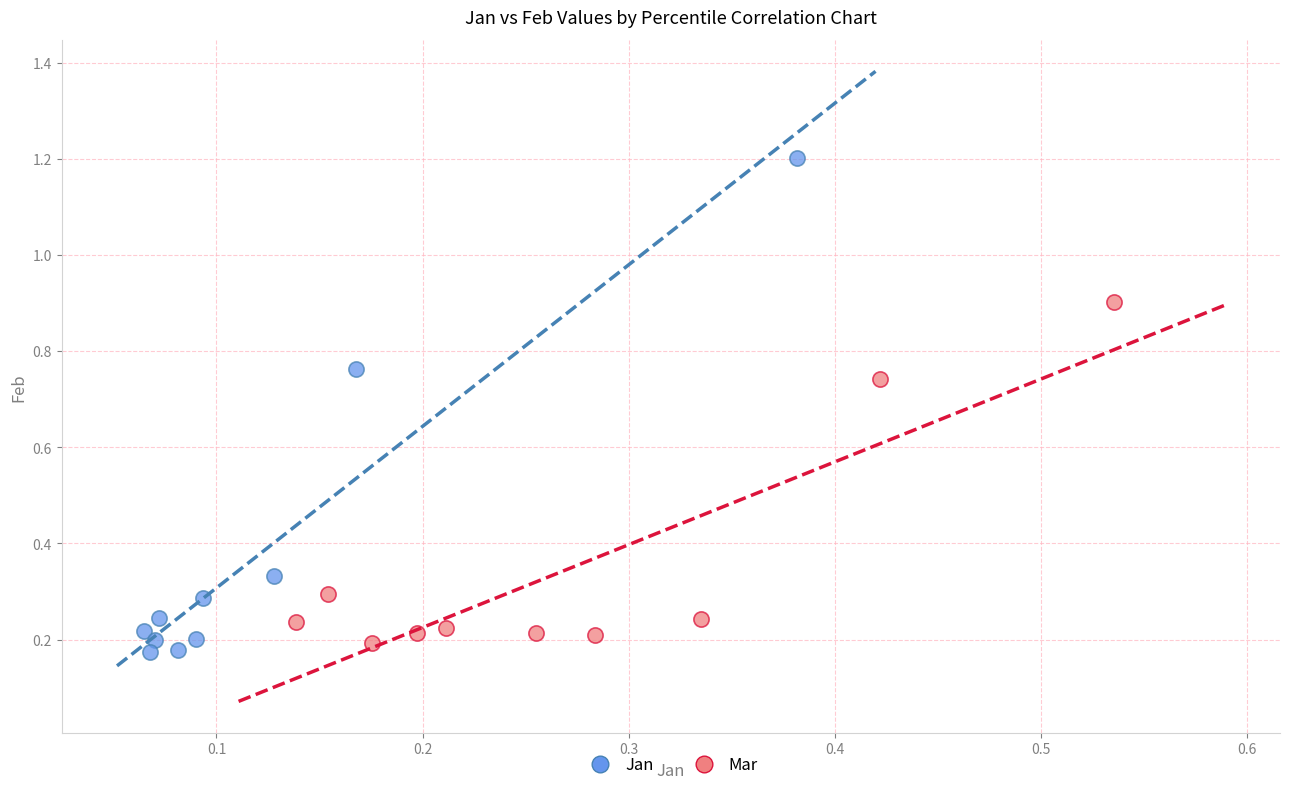

Which series has the widest spread of Y values?

Jan